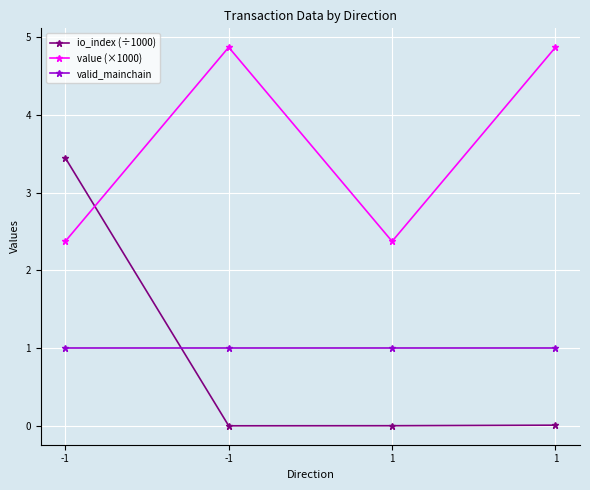

How many lines are shown in the chart?

3